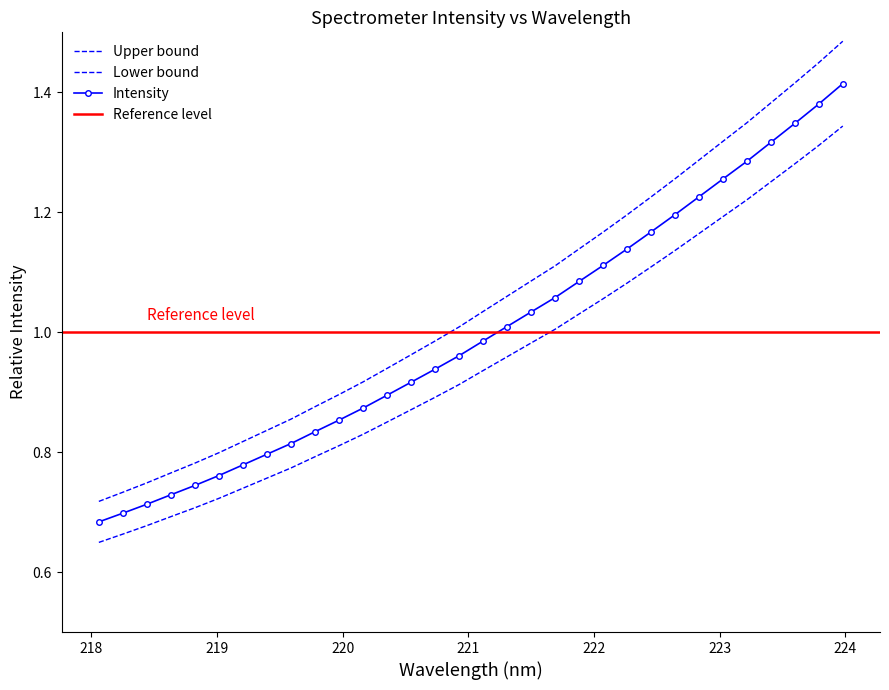

True or false: the data has more than 2 interior local peaks.

False